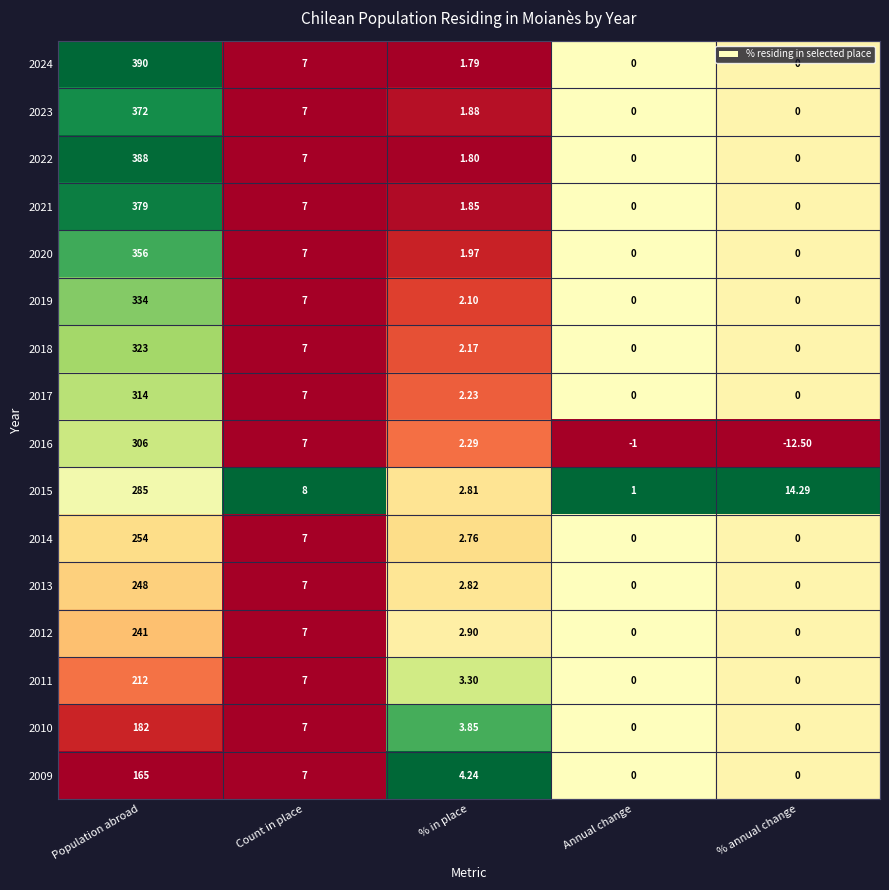

List the labels in order of 2016 value, largest first.

Population abroad, Count in place, % in place, Annual change, % annual change